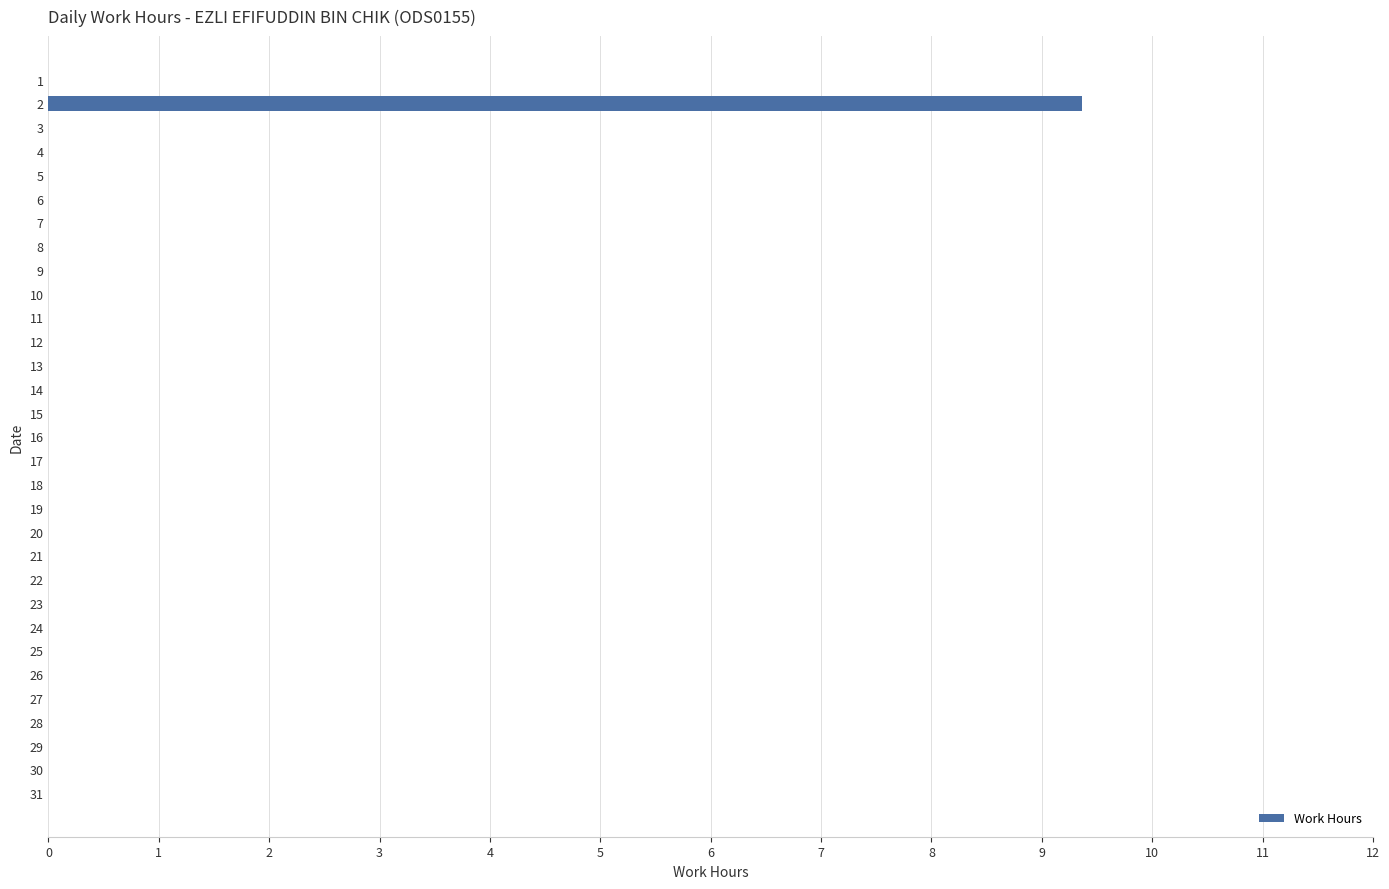

Is it true that the value at 16 is 0.0?

True